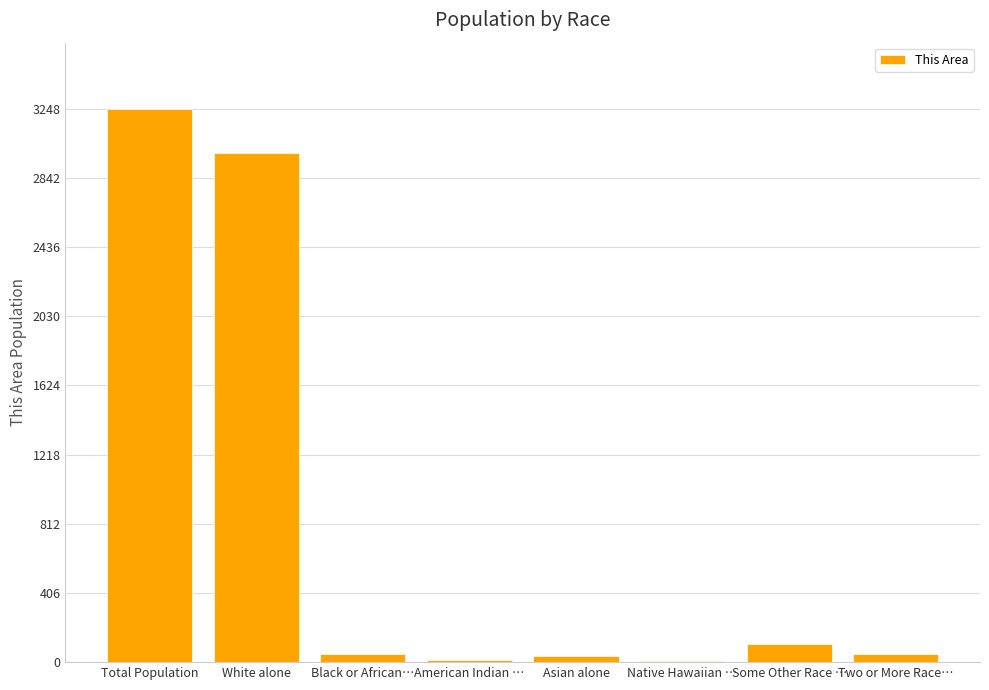

Are the bars horizontal?

No